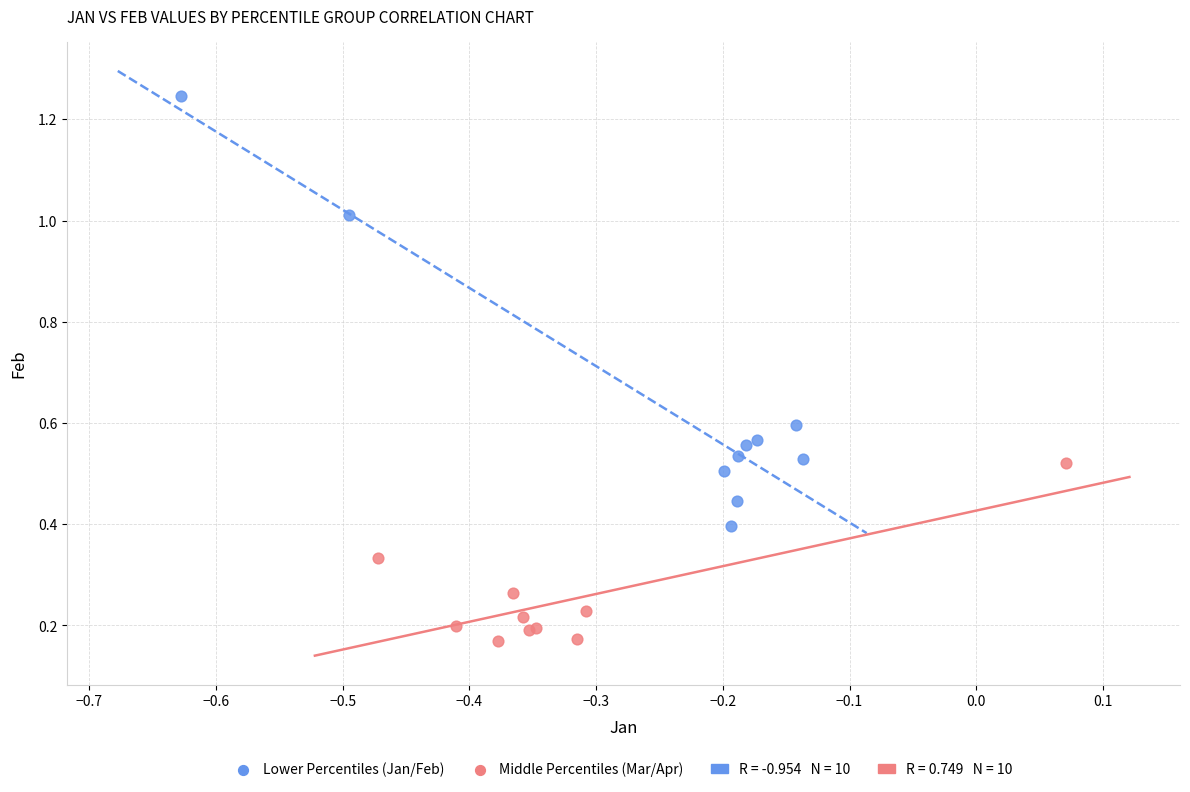

Which series reaches the maximum Y coordinate?

Lower Percentiles (Jan/Feb)